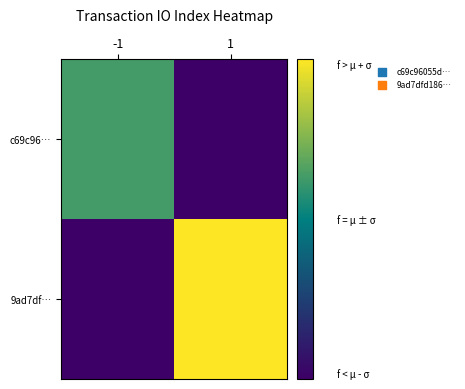

Which series has the widest spread of values?

9ad7df…